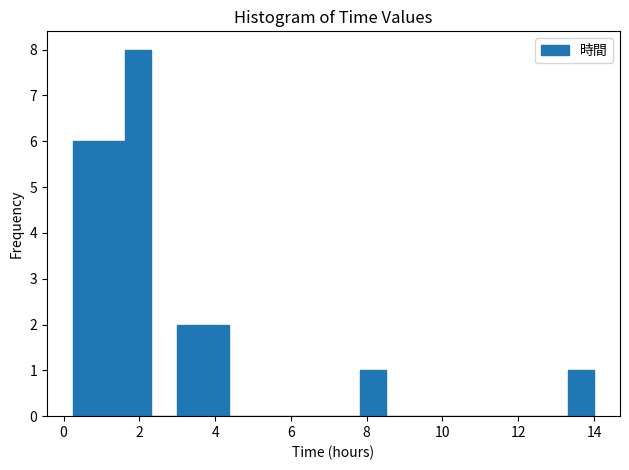

Read against the x-axis, roughly where is the centre of the tallest bar?

2.0